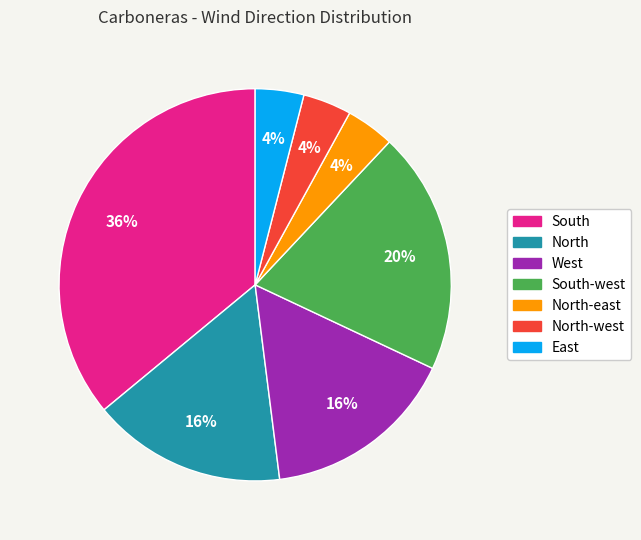

Is there a majority slice in this chart?

No